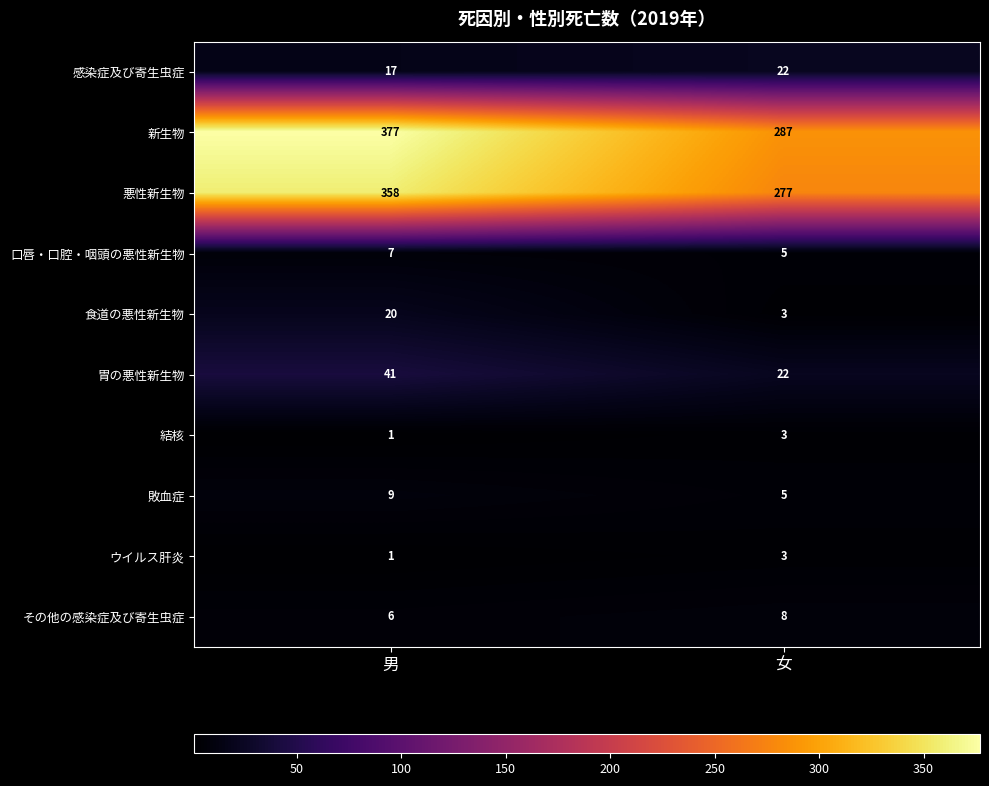

Reading left to right, what are all the values shown in this chart?

感染症及び寄生虫症: 男=17	女=22
新生物: 男=377	女=287
悪性新生物: 男=358	女=277
口唇・口腔・咽頭の悪性新生物: 男=7	女=5
食道の悪性新生物: 男=20	女=3
胃の悪性新生物: 男=41	女=22
結核: 男=1	女=3
敗血症: 男=9	女=5
ウイルス肝炎: 男=1	女=3
その他の感染症及び寄生虫症: 男=6	女=8